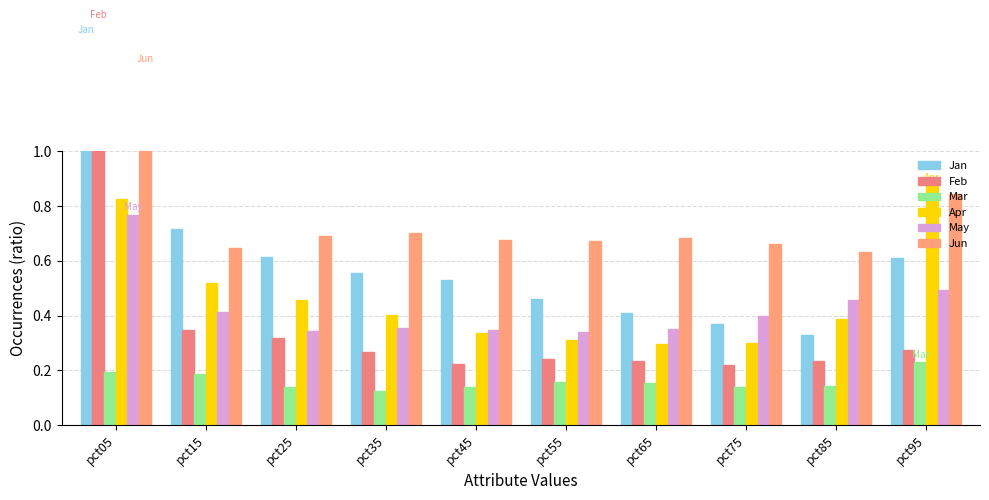

What is the smallest value displayed?

0.1